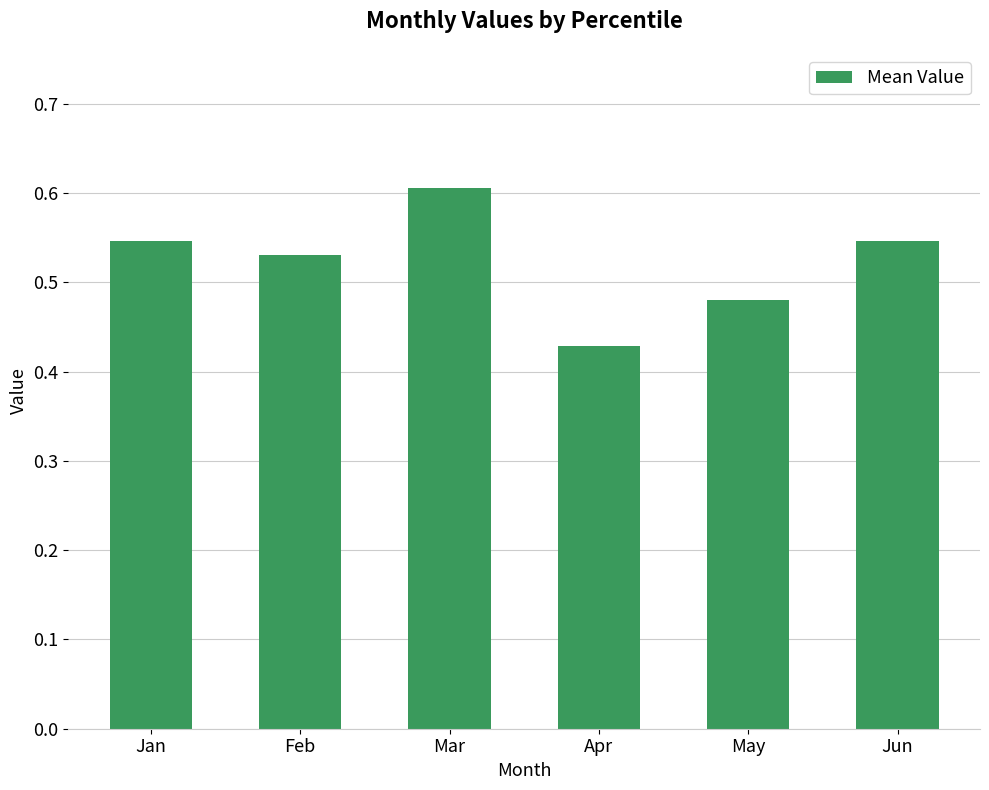

The value at Mar is 0.6. True or false?

True